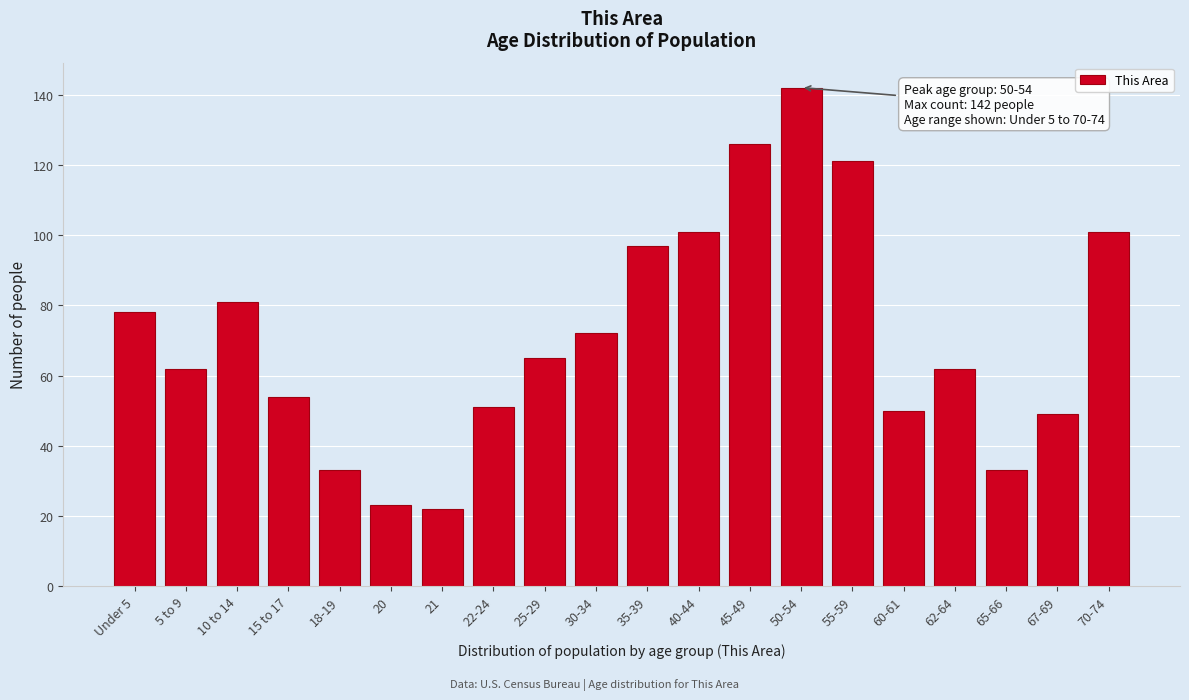

Reading right to left, what are all the values shown in this chart?

101	49	33	62	50	121	142	126	101	97	72	65	51	22	23	33	54	81	62	78